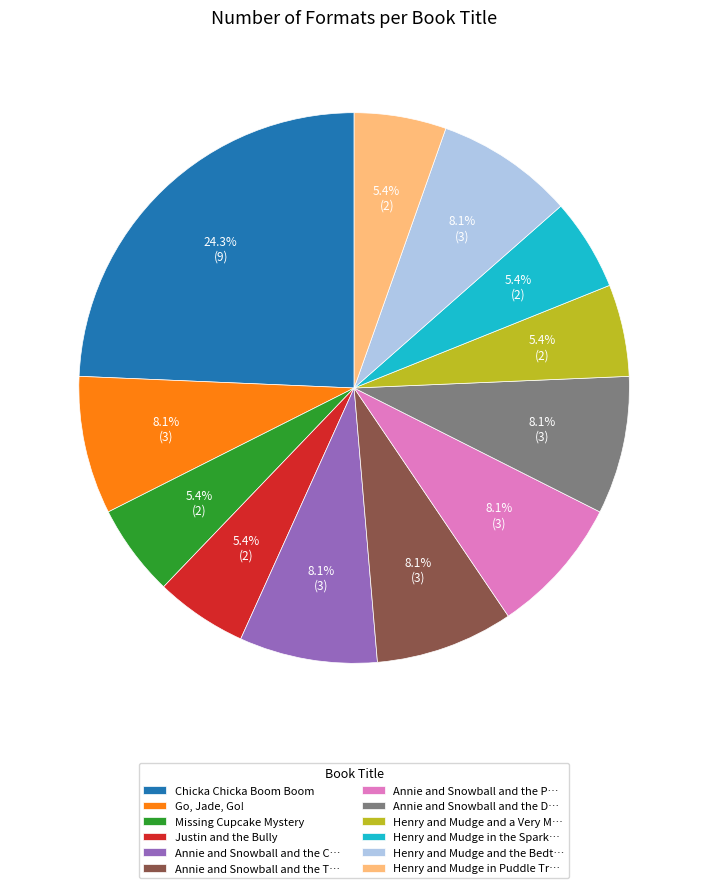

What is the largest slice in the pie chart?

Chicka Chicka Boom Boom